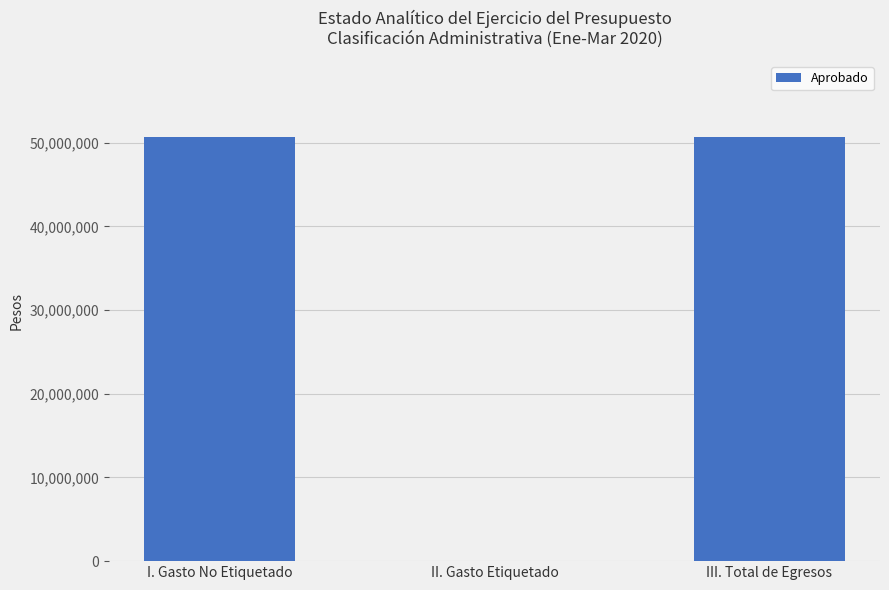

What is the average value?

33767440.0